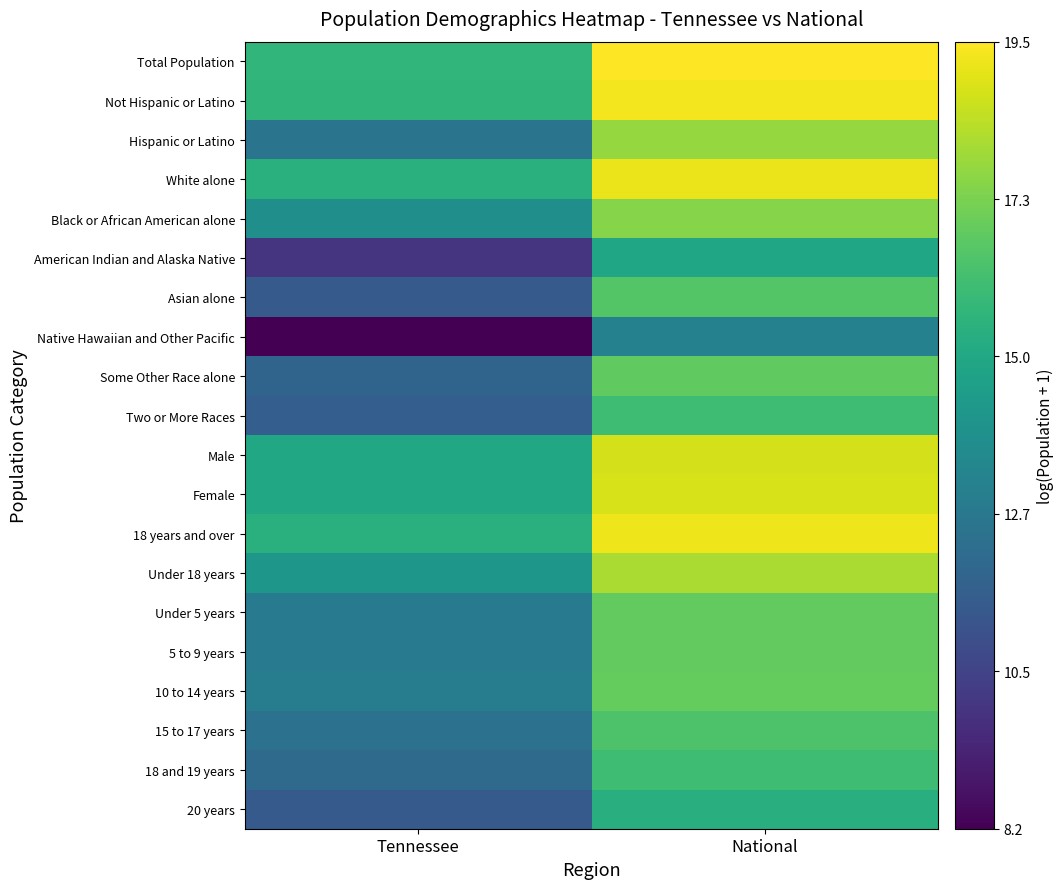

What is the maximum value shown in the chart?

19.5